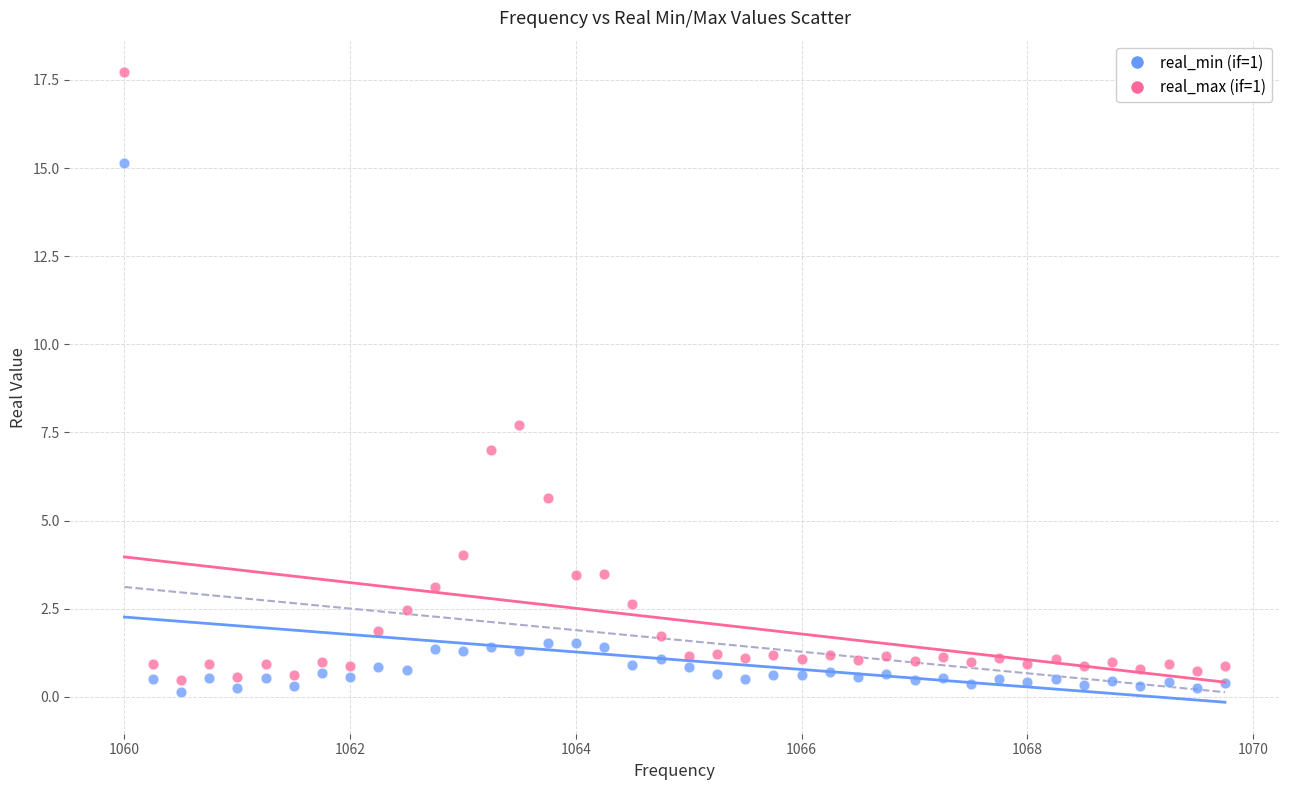

Which series reaches the minimum Y coordinate?

real_min (if=1)